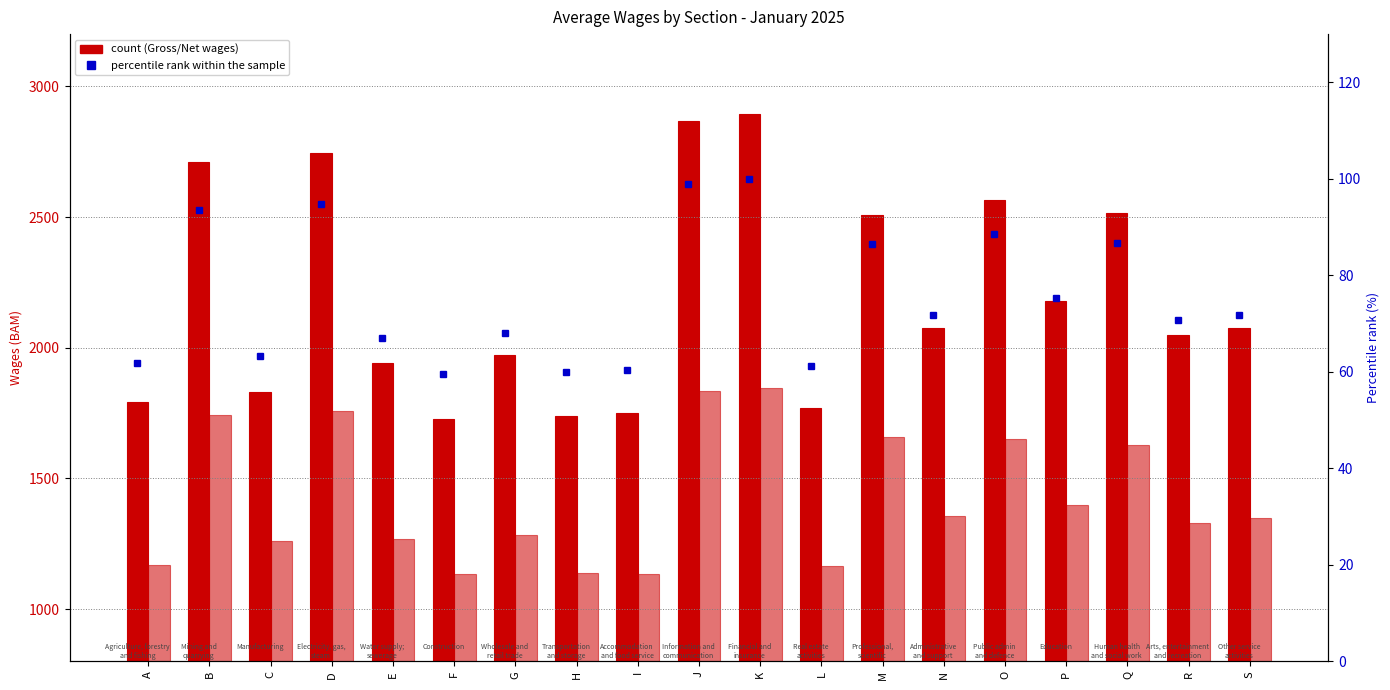

At which label does percentile rank within the sample reach its peak?

K